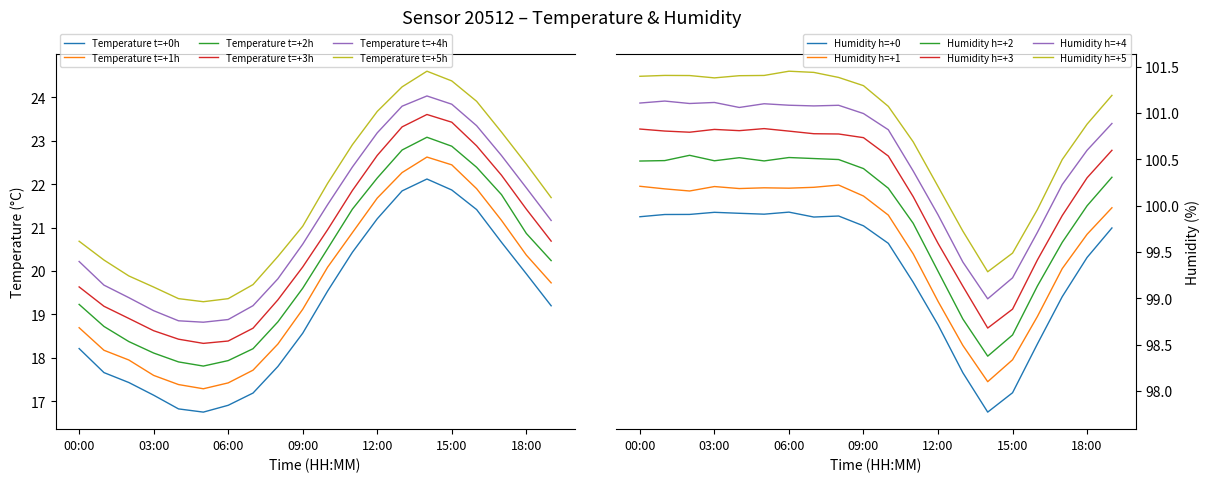

True or false: temperature has a value of 32.4 at 01:00.

False